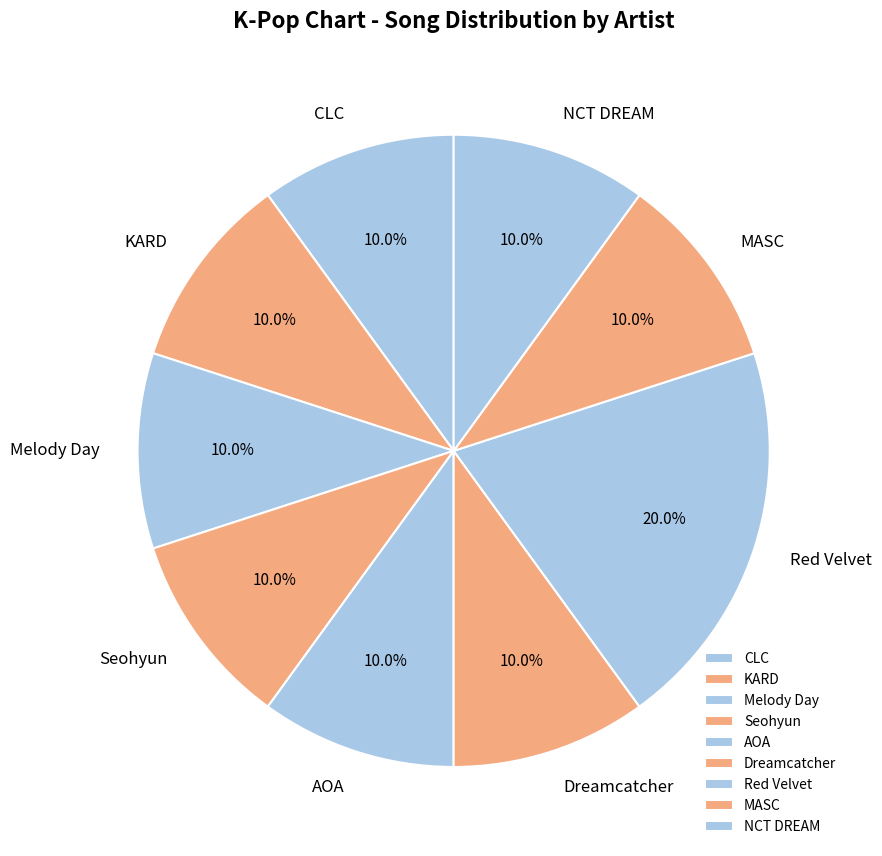

Which slice is the largest?

Red Velvet